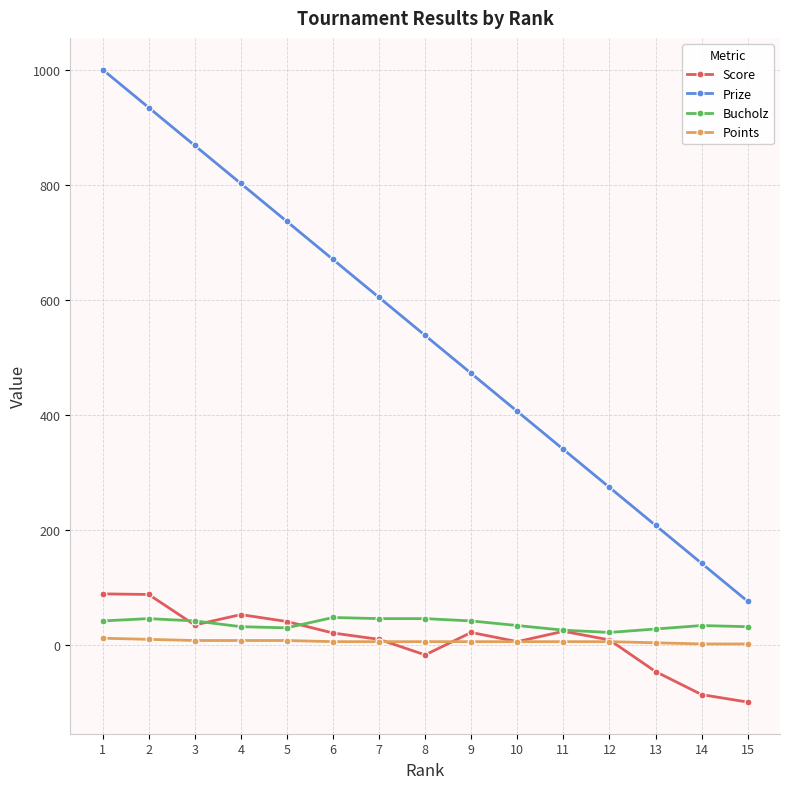

True or false: Bucholz has more than 0 interior local peaks.

True